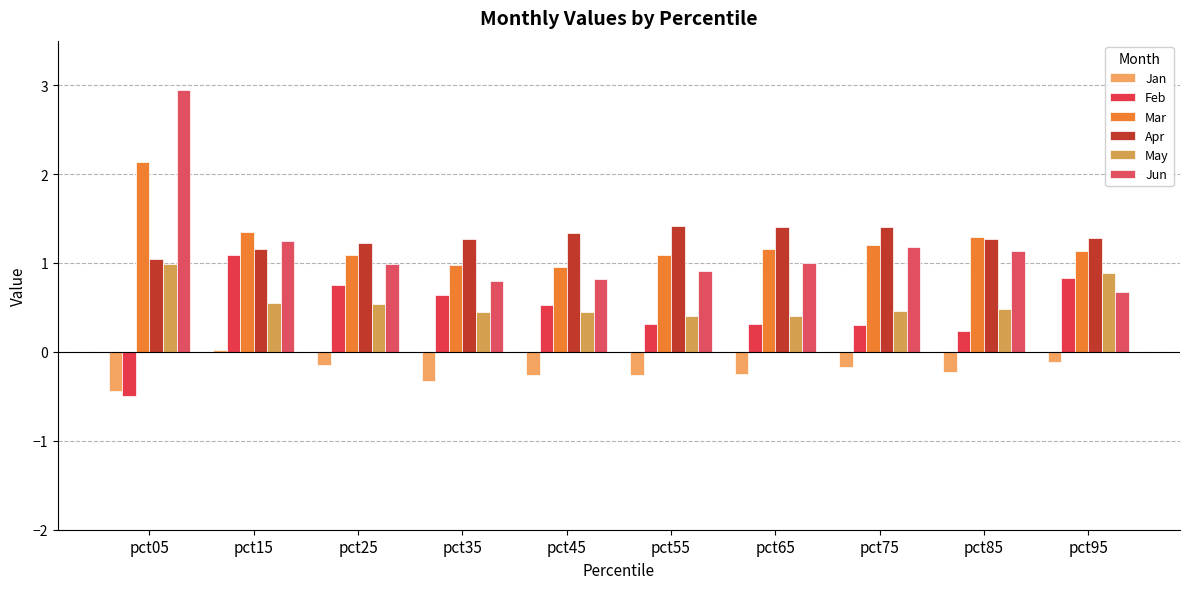

What are all the series names shown in the legend?

Jan, Feb, Mar, Apr, May, Jun